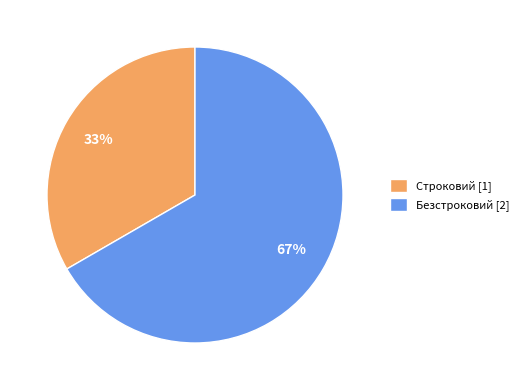

How many segments does this pie chart have?

2